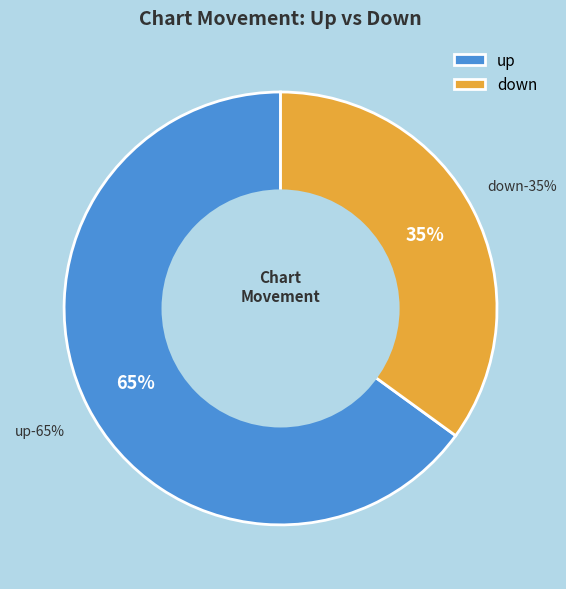

Which category has the biggest portion of the pie?

up